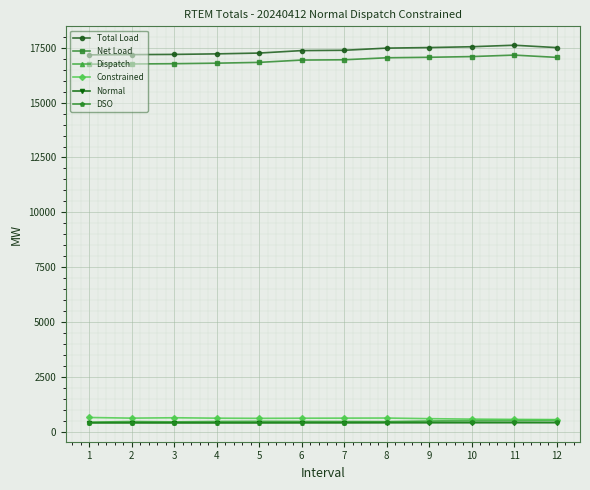

What is the difference between the maximum and second lowest values in the Dispatch series?

80.7